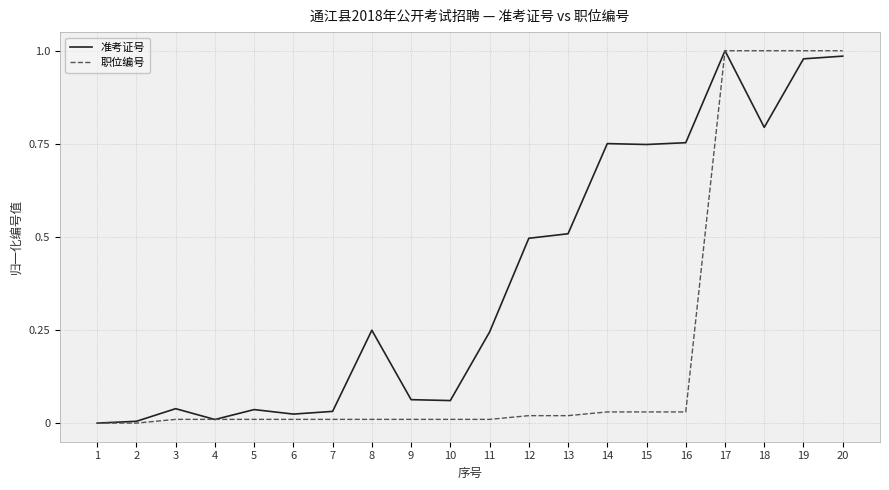

Between 3 and 16, which series saw the biggest shift?

准考证号